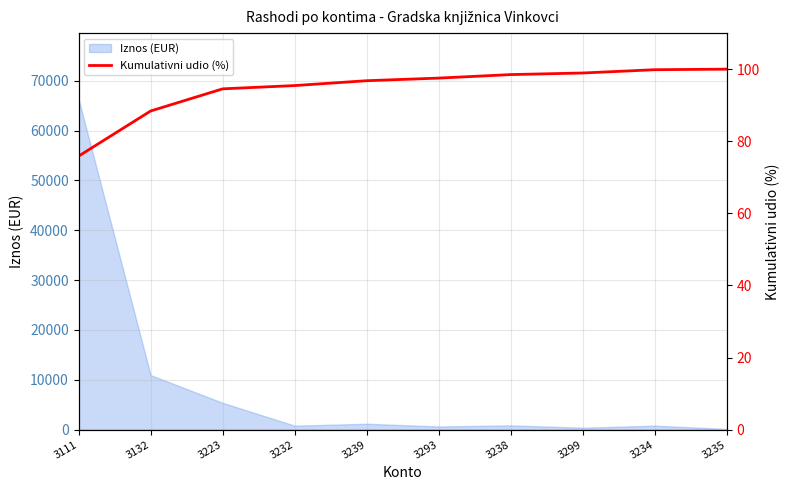

The Iznos (EUR) series shows 1177.3 at 3239. True or false?

True